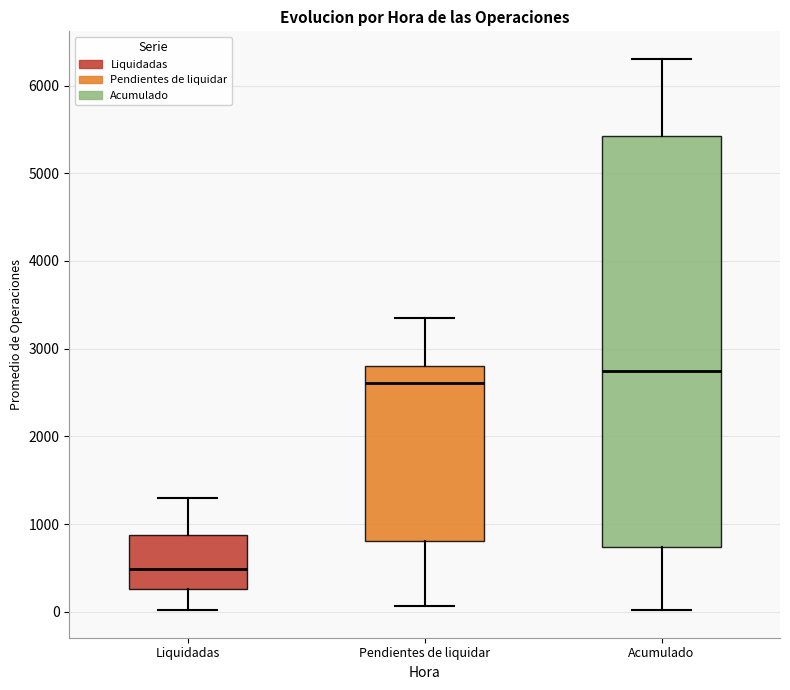

Reading left to right, transcribe this box plot: for each box, give where its median line is, the range the box spans, and where its two whiskers end, as read against the y-axis. The values are not printed on the chart, so give them approximately, as read against the axis.

Liquidadas: median 500, box 300 to 900, whiskers 0 to 1300
Pendientes de liquidar: median 2600, box 800 to 2800, whiskers 100 to 3400
Acumulado: median 2700, box 700 to 5400, whiskers 0 to 6300